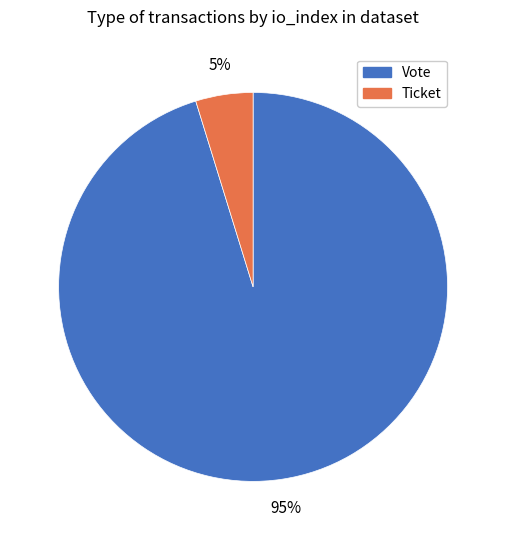

Rank the categories by value from lowest to highest.

Ticket, Vote